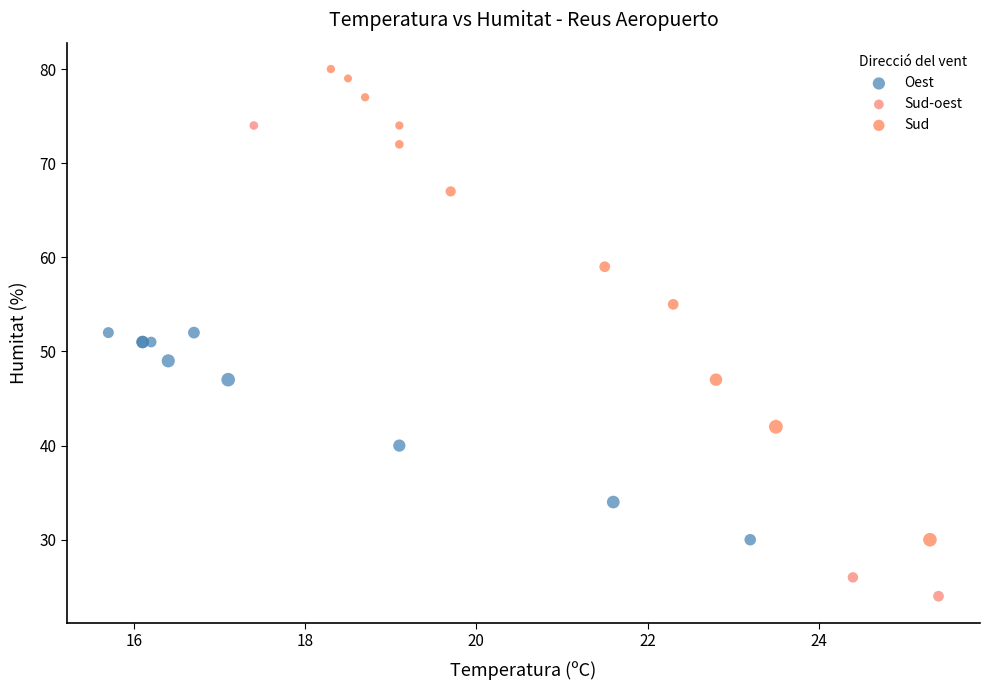

Which series contains the lowest Y value?

Sud-oest